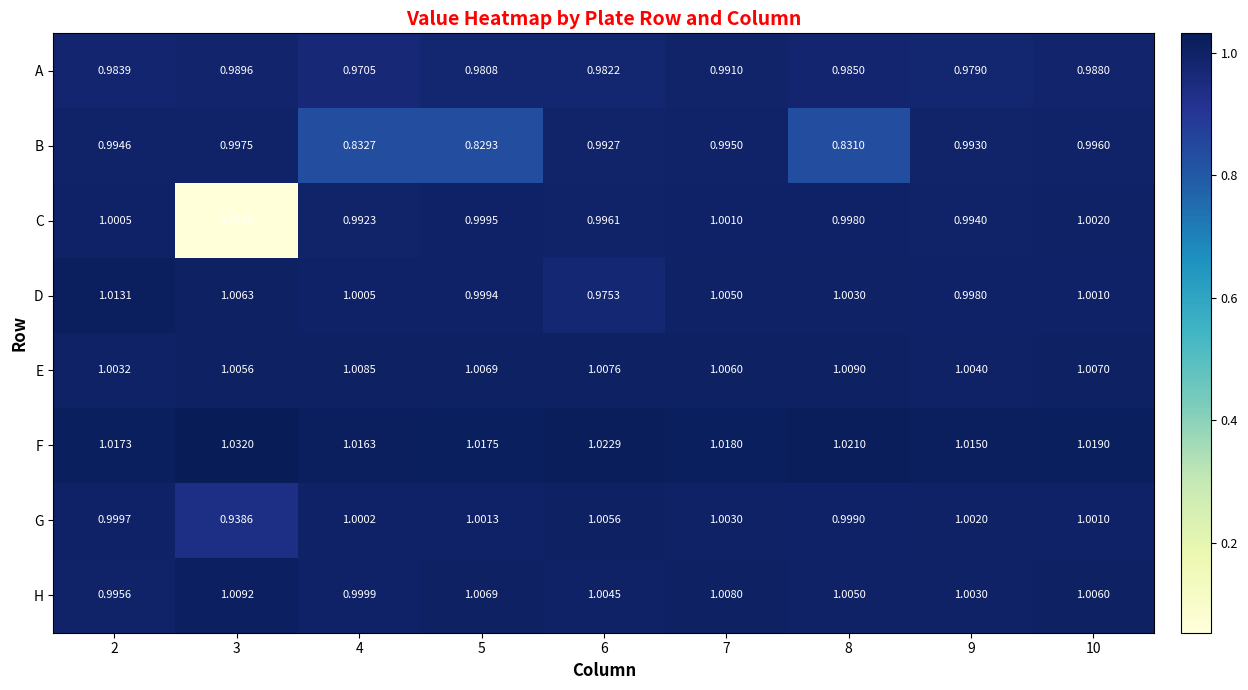

Which series changed the most between 4 and 10?

B